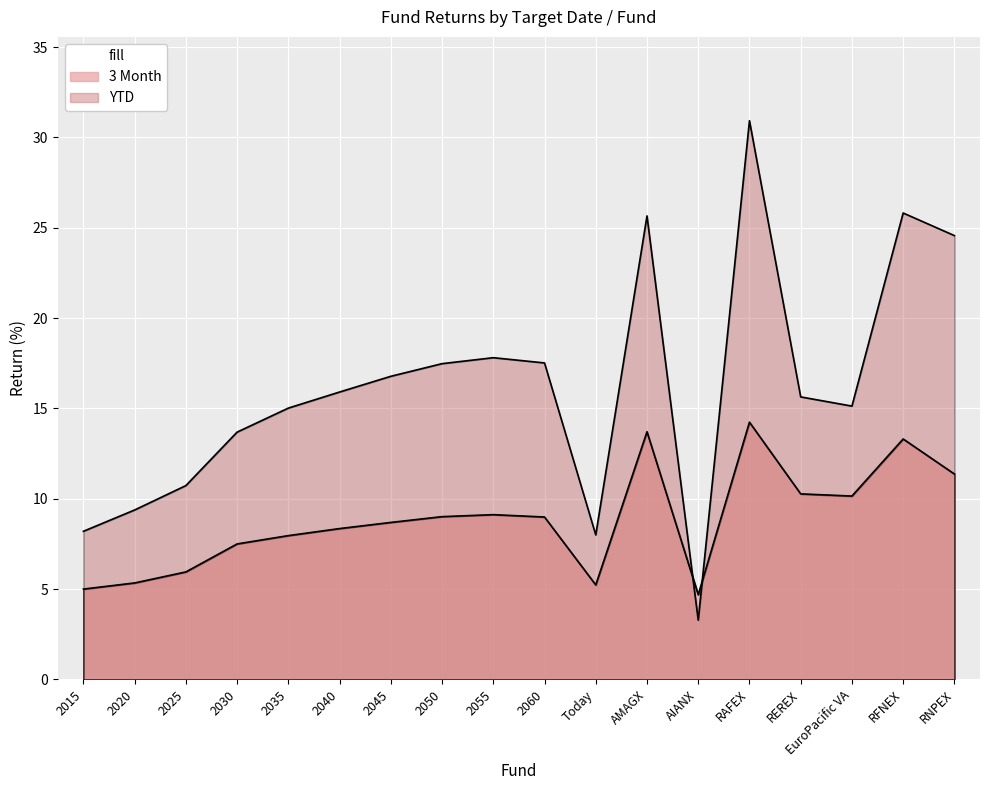

At how many categories does at least one series exceed 24?

4